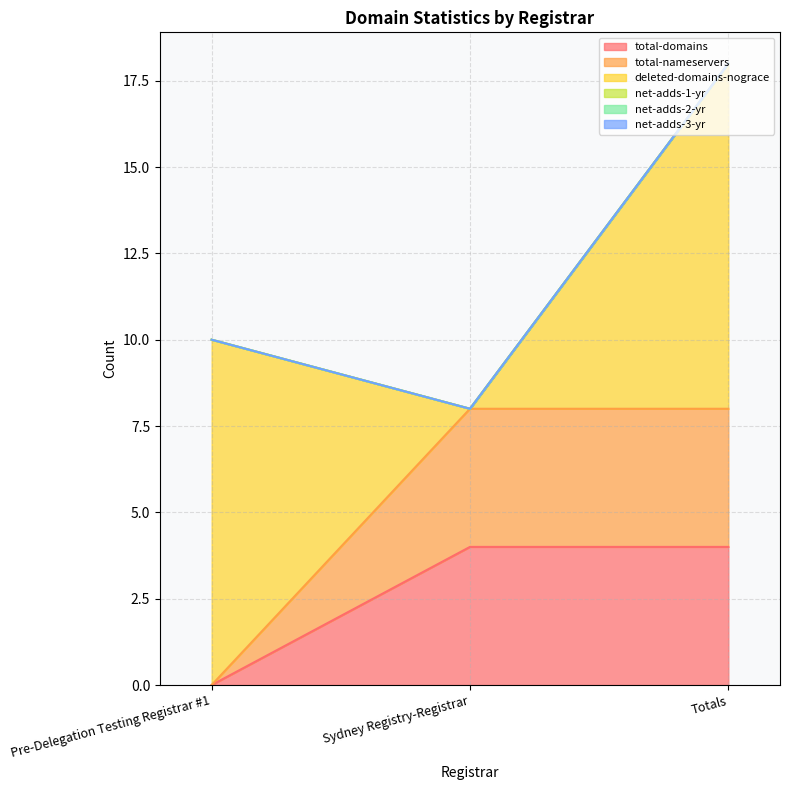

The value of net-adds-2-yr at Sydney Registry-Registrar is 0. True or false?

True